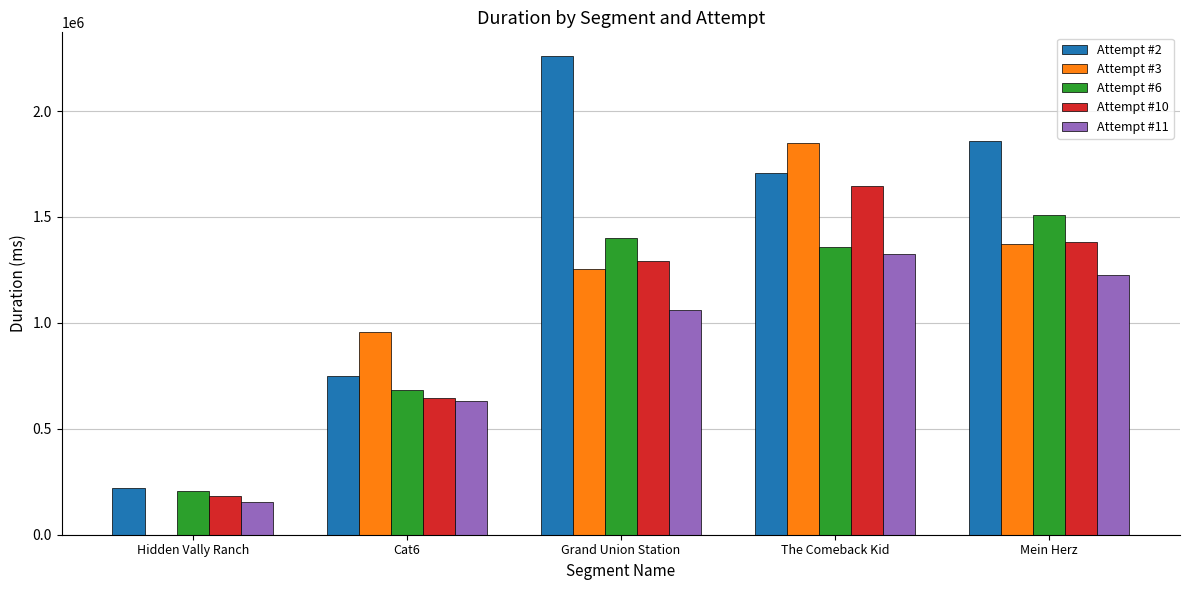

At which label does Attempt #2 reach its peak?

Grand Union Station